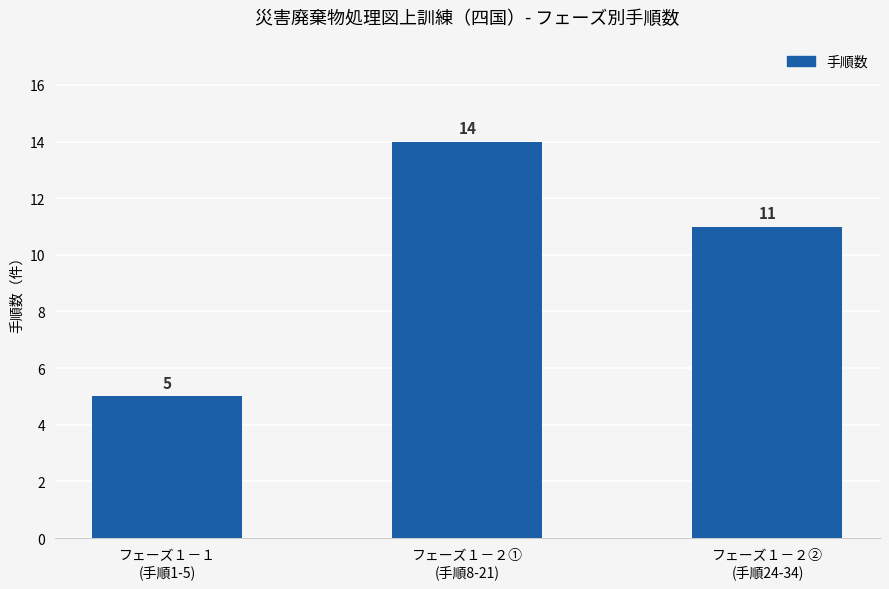

What is the difference between the maximum and minimum values?

9